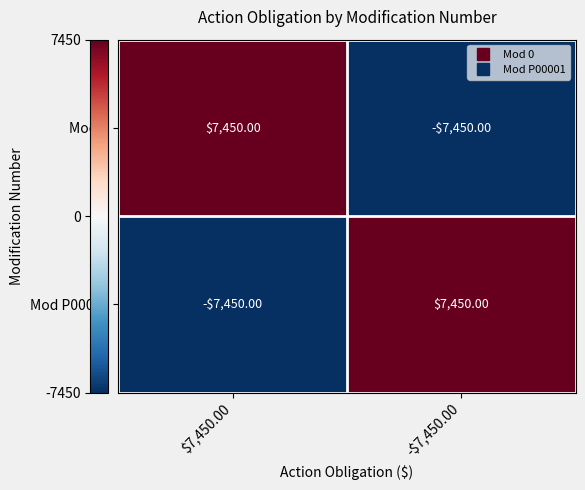

How many values in the Mod P00001 series are below 7450?

1